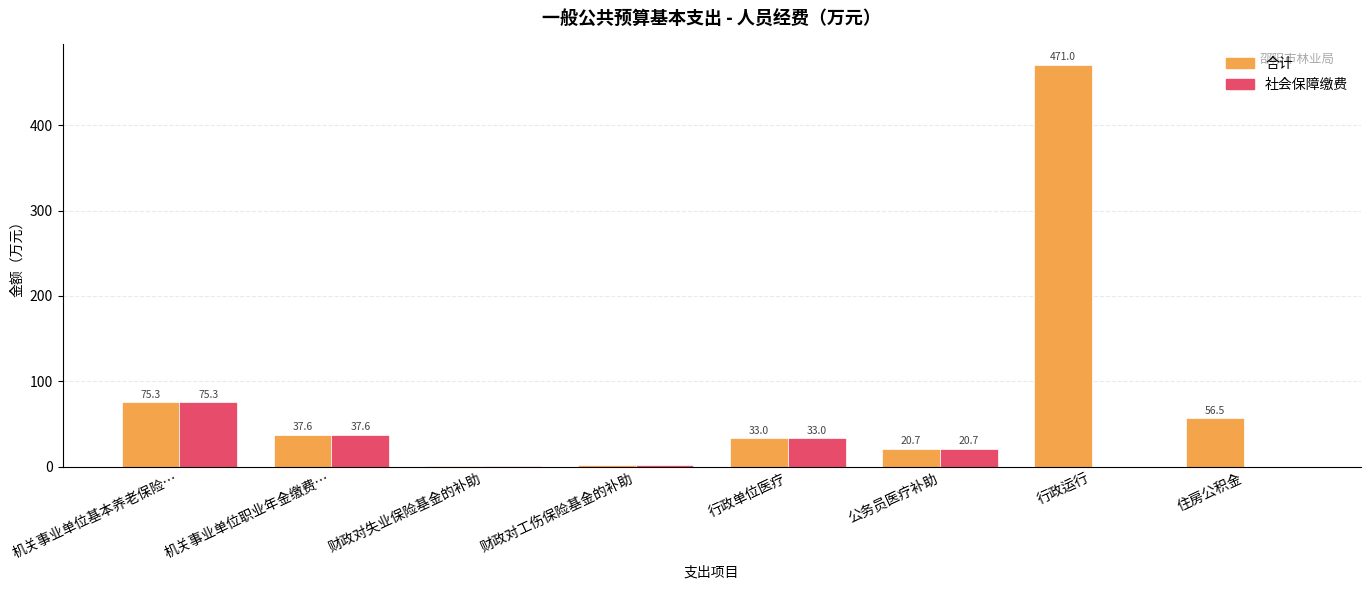

What is the sum of the 社会保障缴费 values at 行政运行 and 机关事业单位基本养老保险…?

75.3